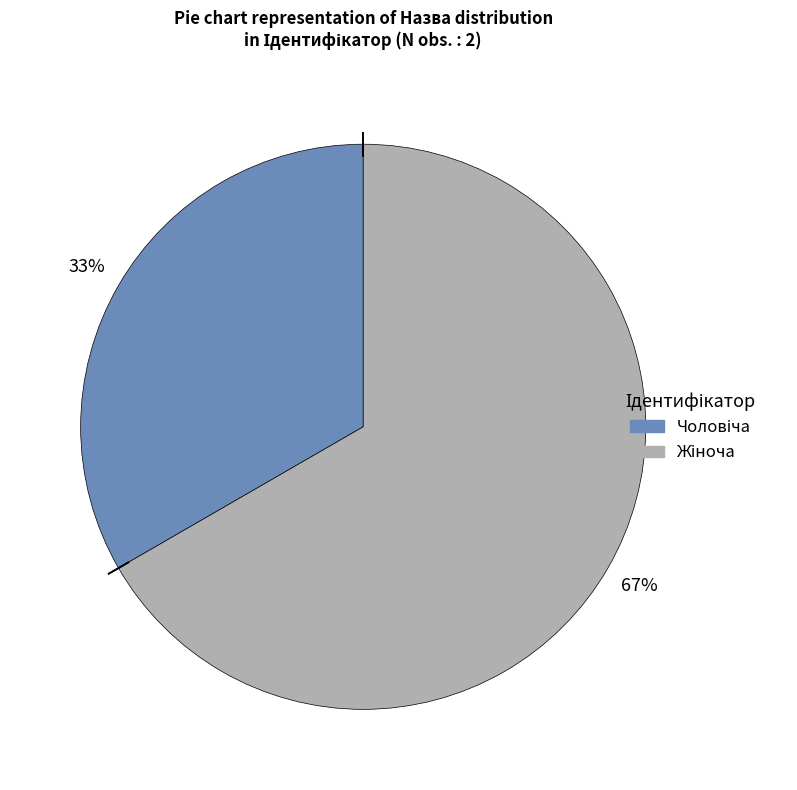

Is there any slice that represents more than half of the pie?

Yes